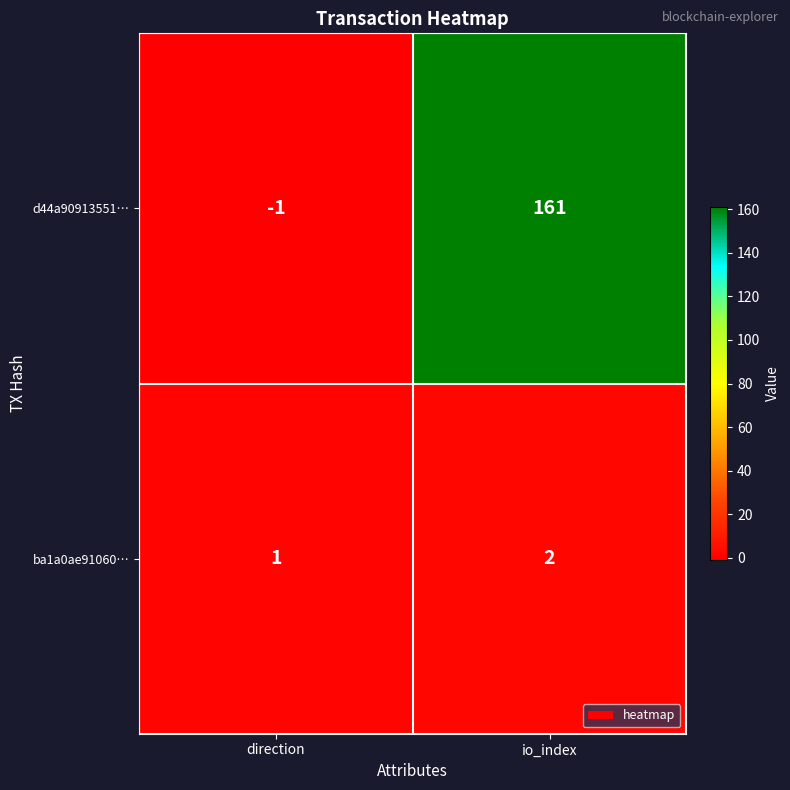

Reading left to right, transcribe all the data shown in this chart.

d44a90913551…: direction=-1	io_index=161
ba1a0ae91060…: direction=1	io_index=2